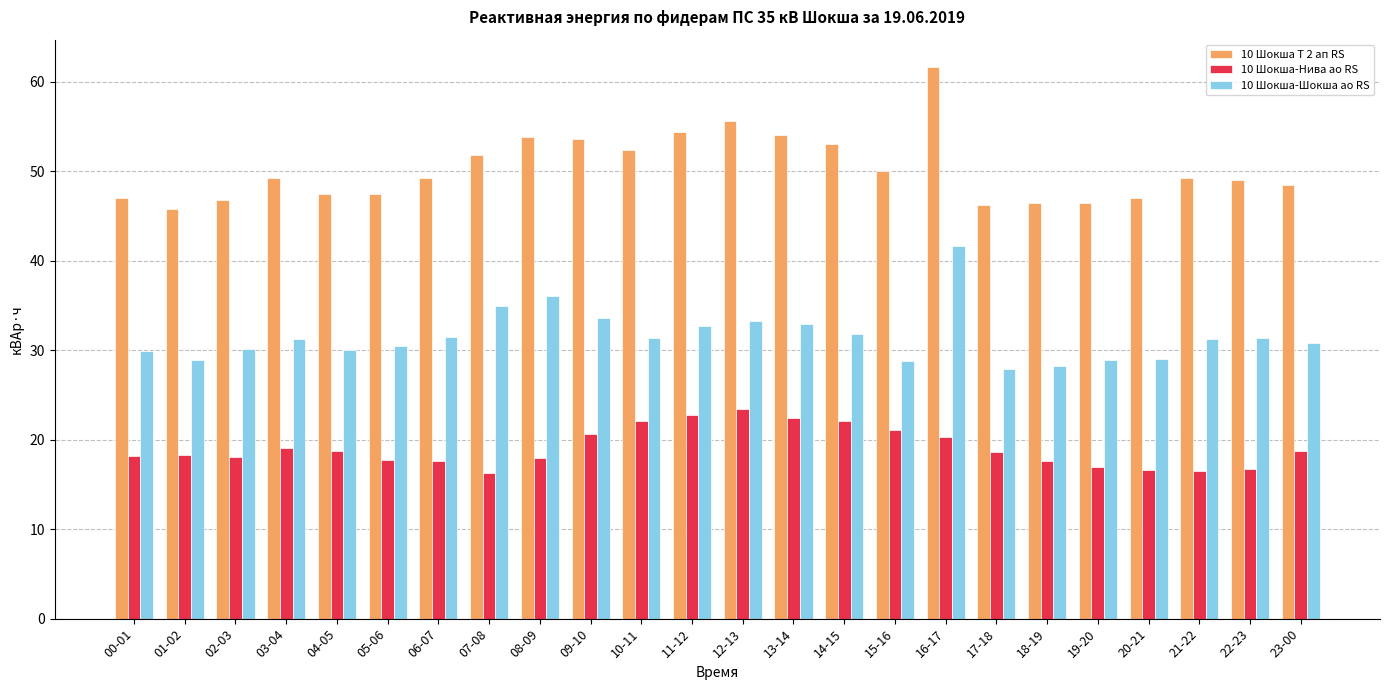

What is the minimum value for 10 Шокша-Нива ао RS?

16.3